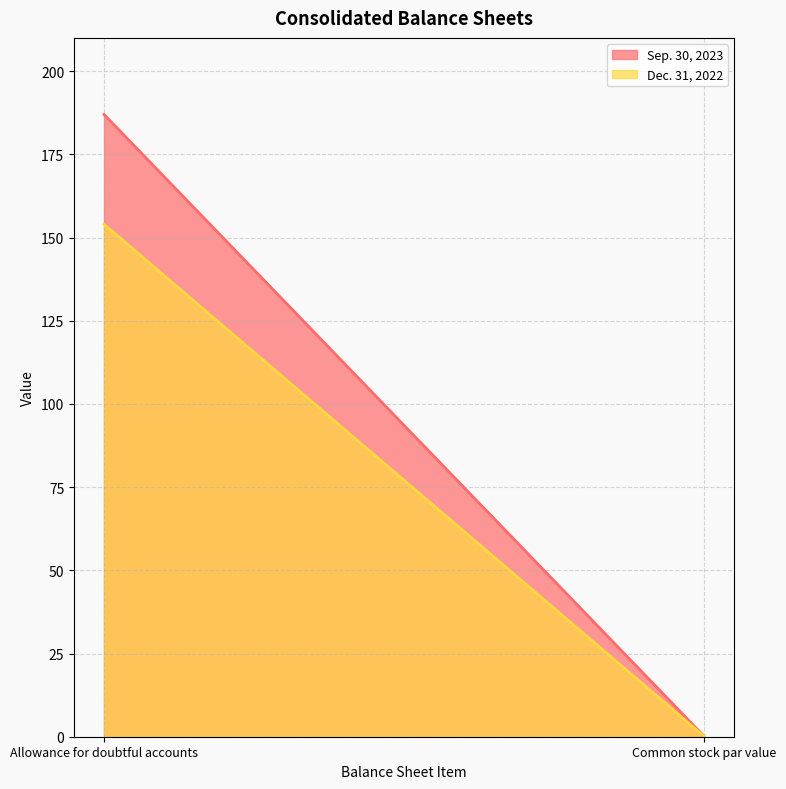

What is the maximum value for Sep. 30, 2023?

187.0